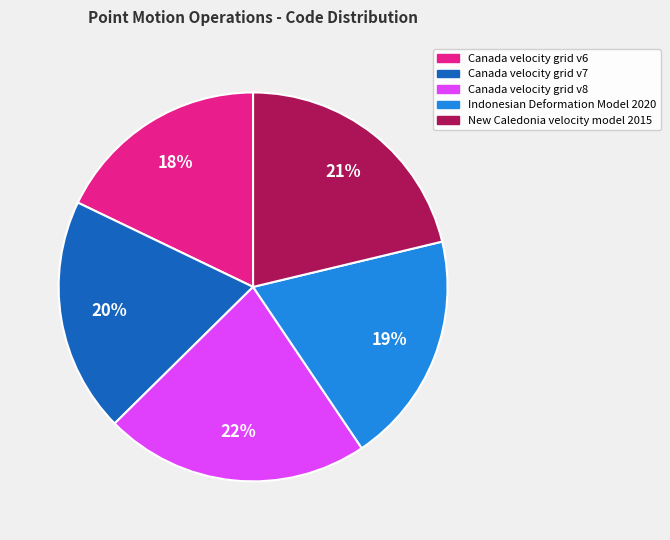

Combined, do Indonesian Deformation Model 2020 and Canada velocity grid v6 account for over 50%?

No